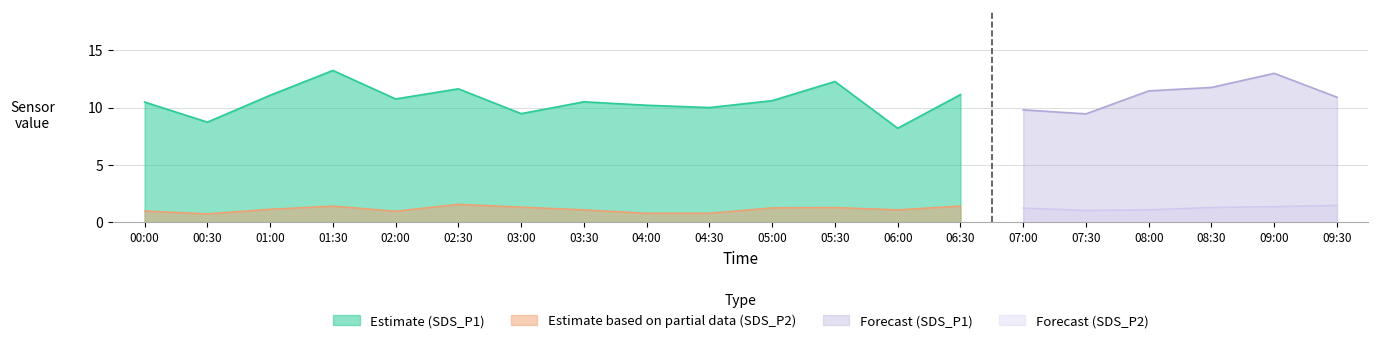

Is the value of Estimate based on partial data (SDS_P2) at 00:00 greater than the value of Estimate (SDS_P1) at 02:00?

No